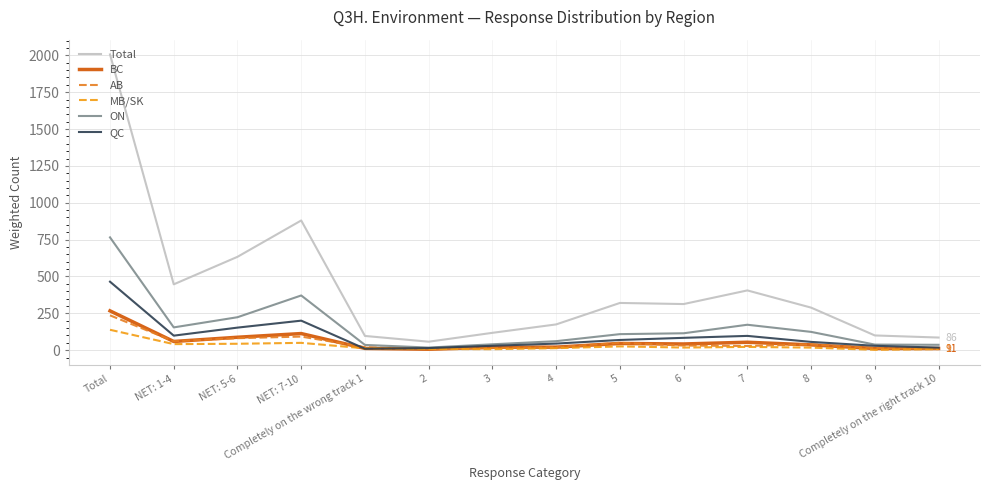

How many series are shown in this chart?

6